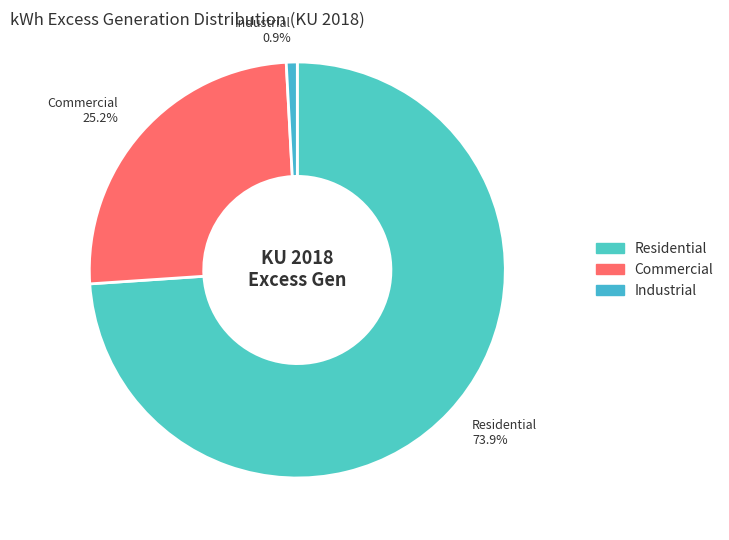

Rank the categories by value from lowest to highest.

Industrial, Commercial, Residential